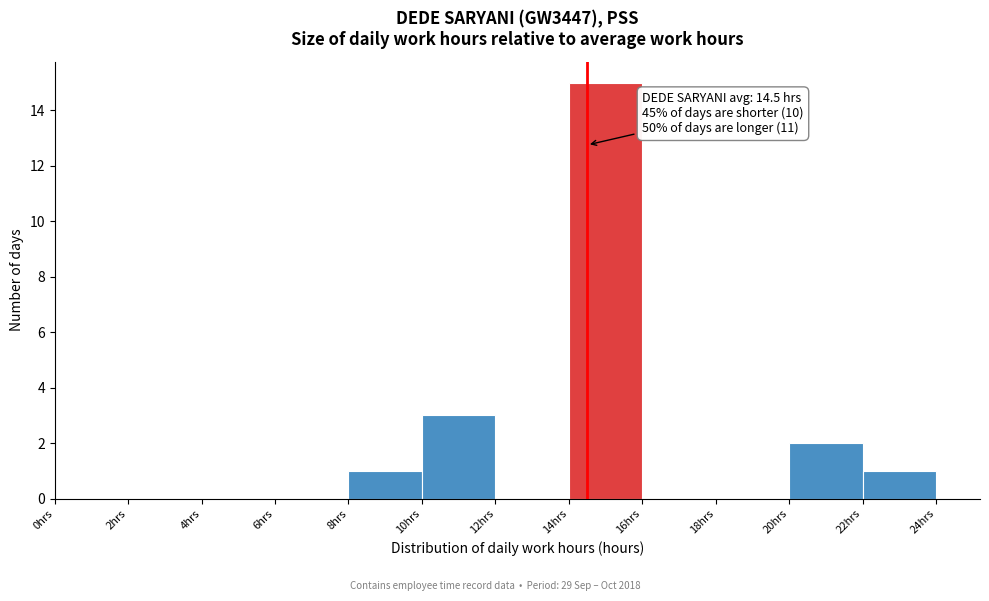

Which range on the x-axis has the tallest bar?

14 to 16